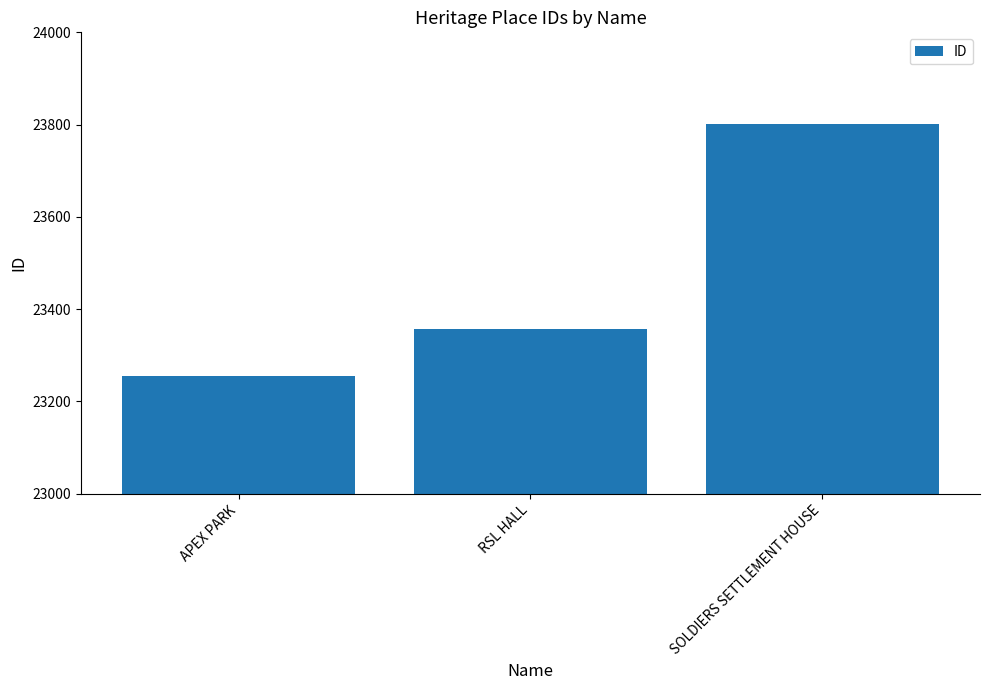

What is the change in value from APEX PARK to RSL HALL?

+100